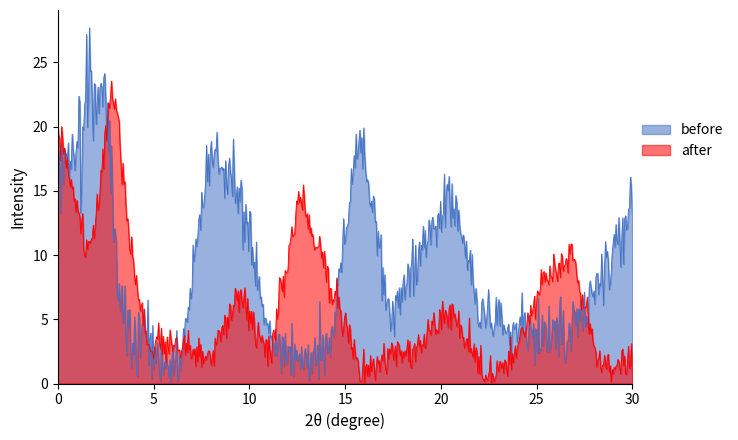

How many distinct data groups are displayed?

2